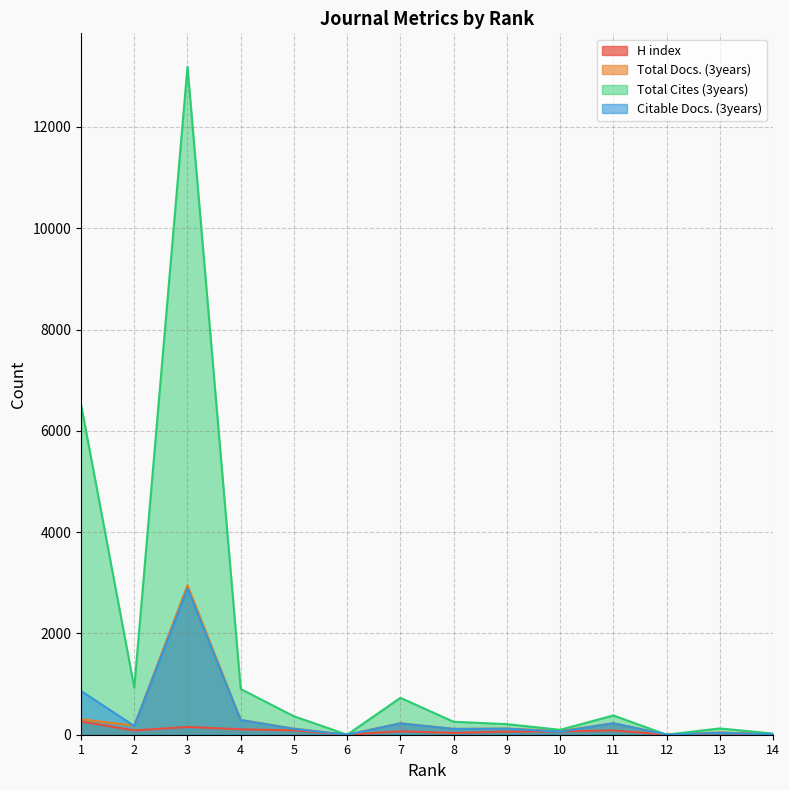

Between 9 and 14, which series saw the biggest shift?

Total Cites (3years)